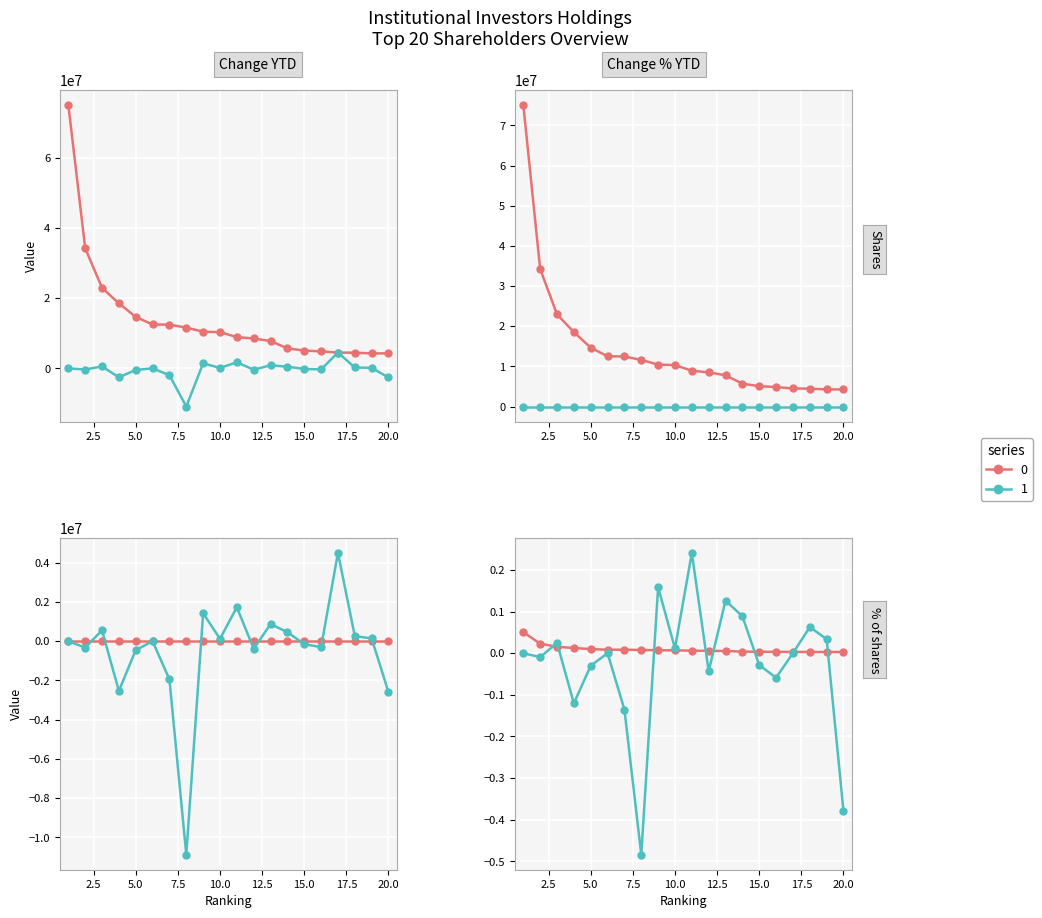

Which series ends up on top after the final intersection of Shares / % of shares and Change YTD / Change % YTD?

Shares / % of shares